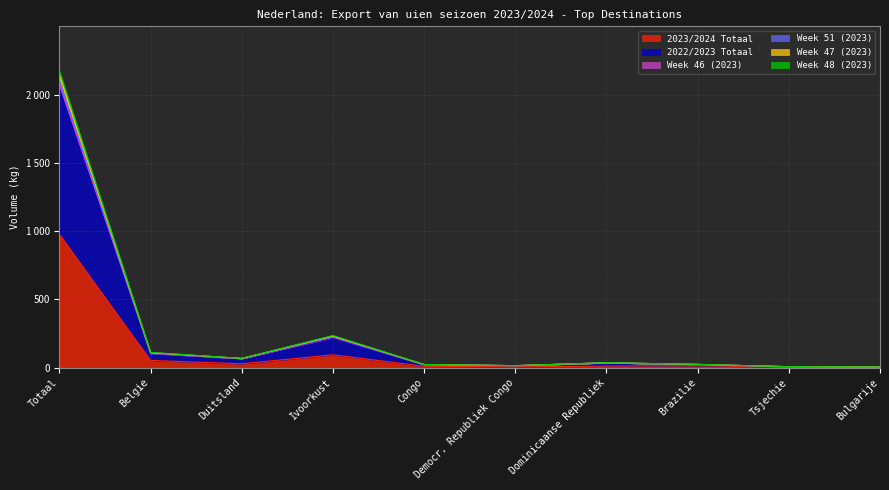

At which label does 2022/2023 Totaal reach its peak?

Totaal